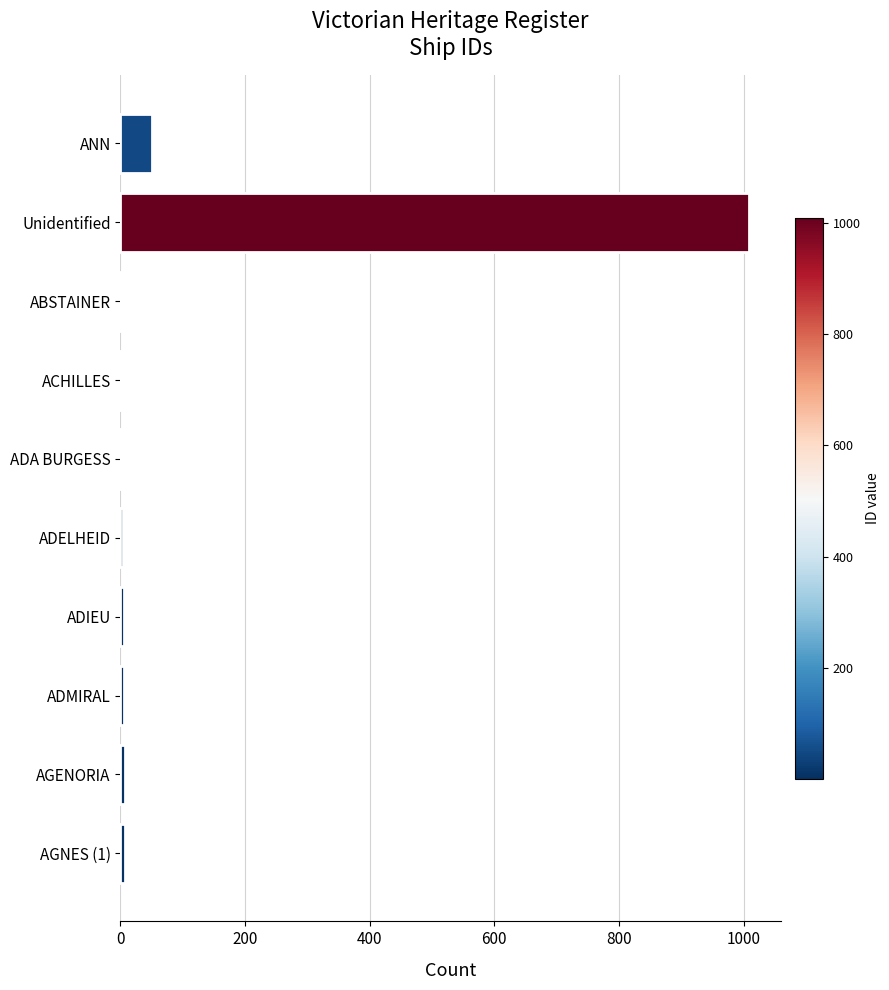

At which label is the value closest to 505?

ANN